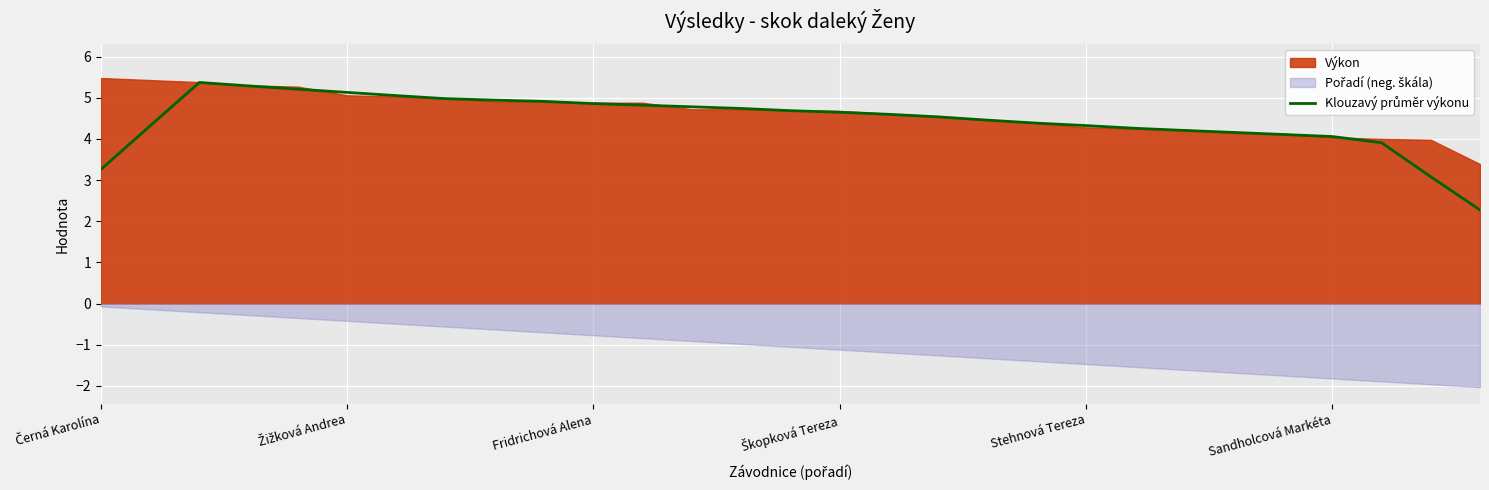

Which has a higher value, 11 or 16?

11